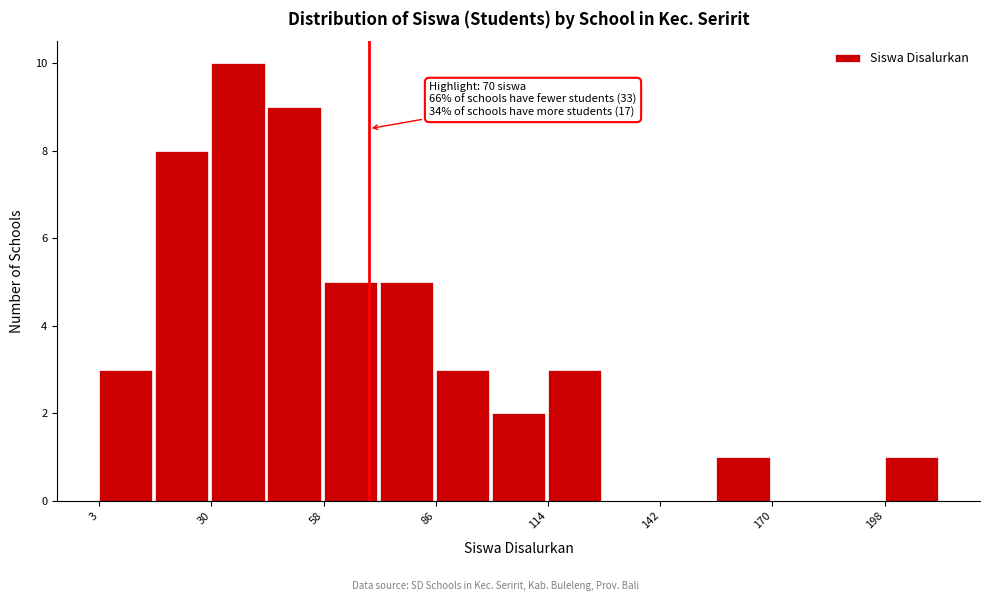

Around what value on the x-axis is the tallest bar? Give the approximate position of its centre, as read against the axis.

35